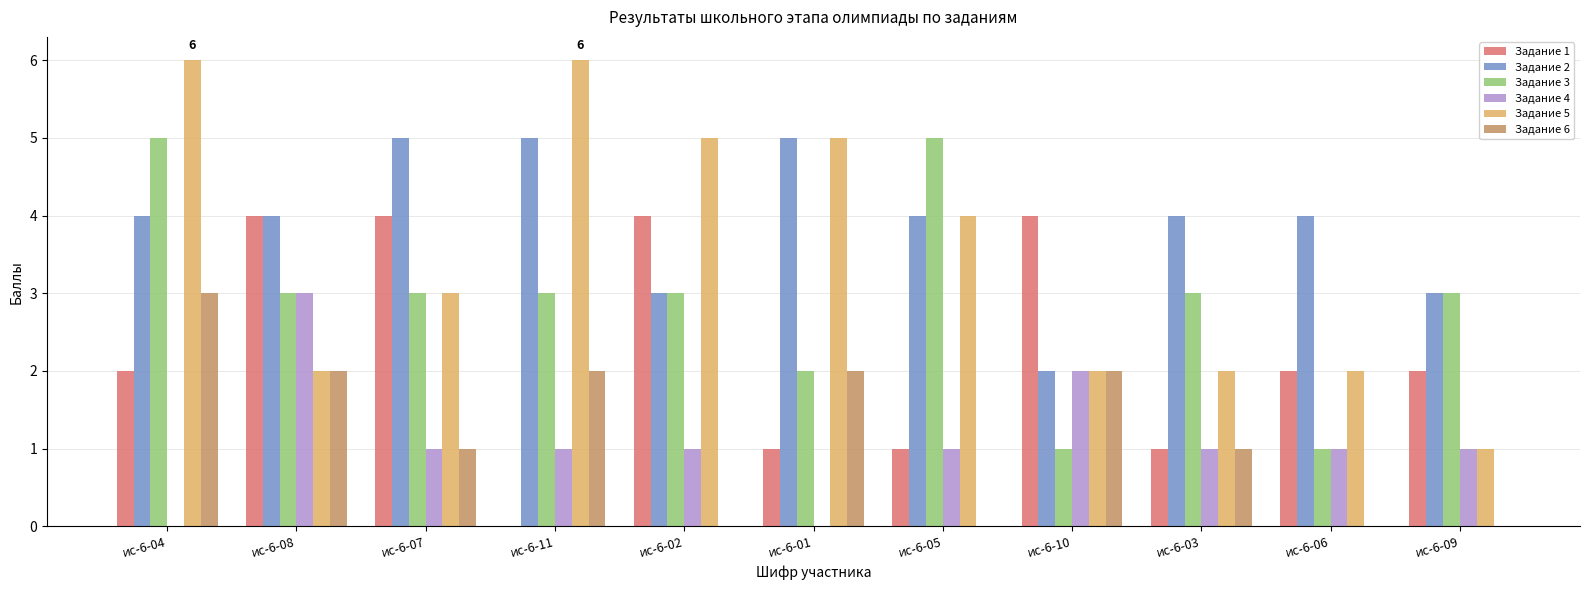

Which series has the largest total across all categories?

Задание 2